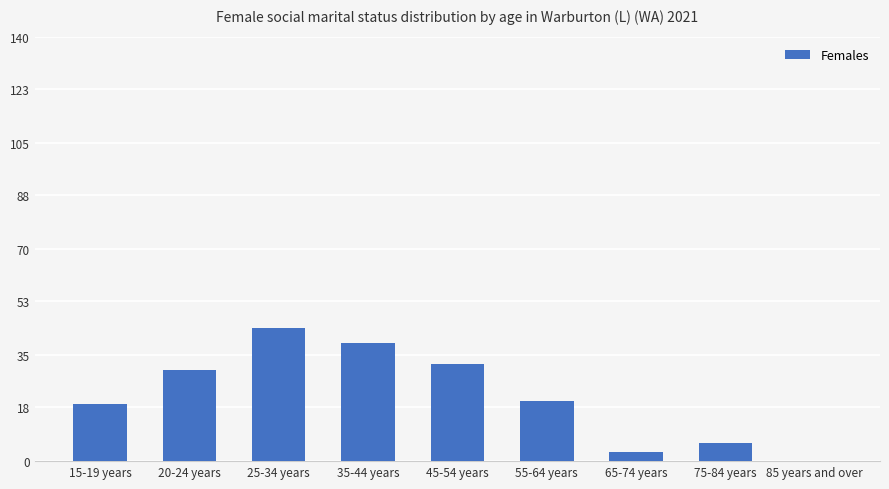

How many positive values are there?

8